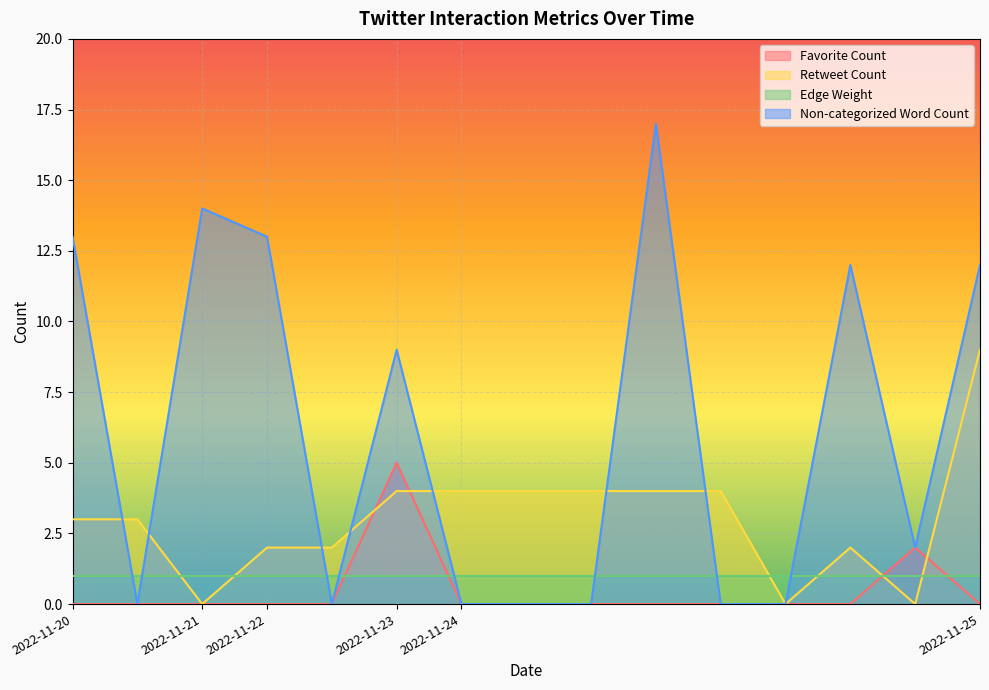

At which label is Retweet Count closest to 4?

2022-11-23